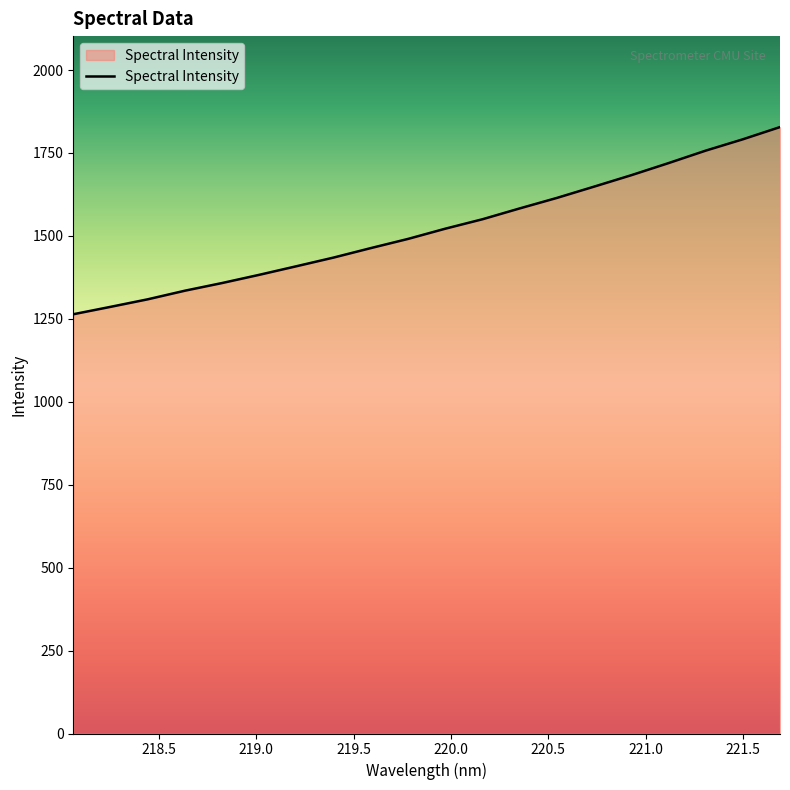

What is the difference between the maximum and minimum values?

564.2